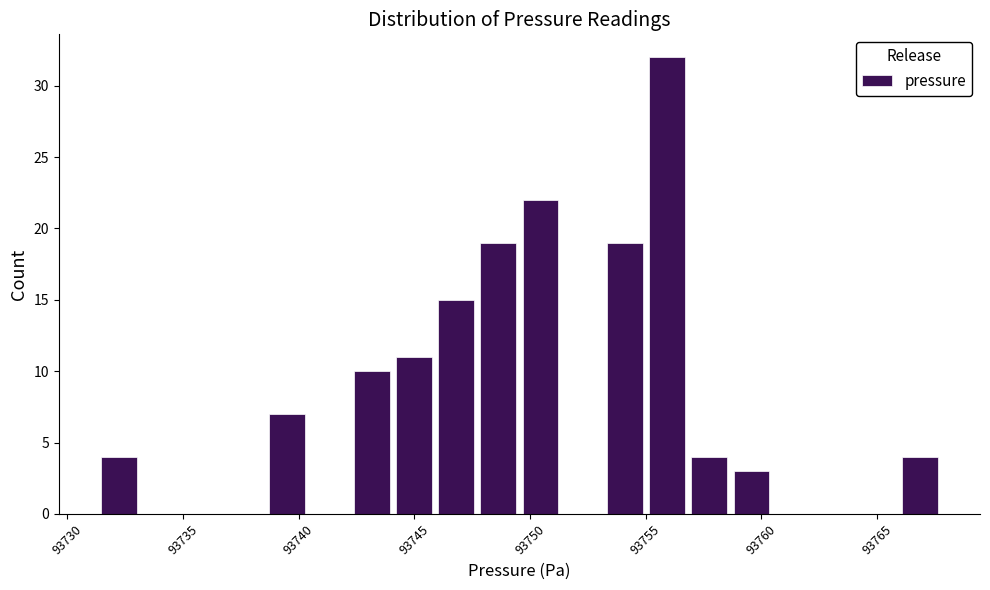

Around what value on the x-axis is the tallest bar? Give the approximate position of its centre, as read against the axis.

93756.0